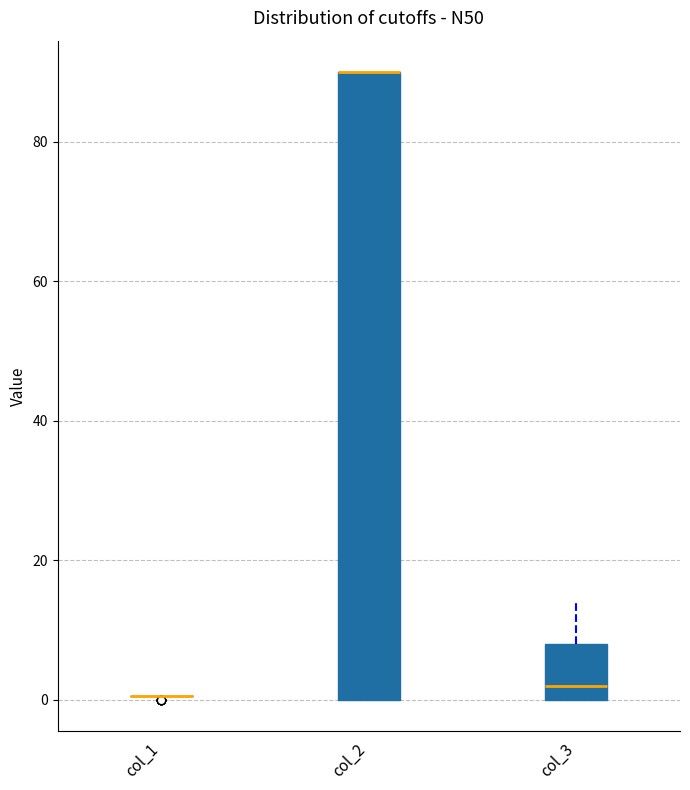

Comparing the boxes themselves (not the whiskers), which one is the tallest?

col_2